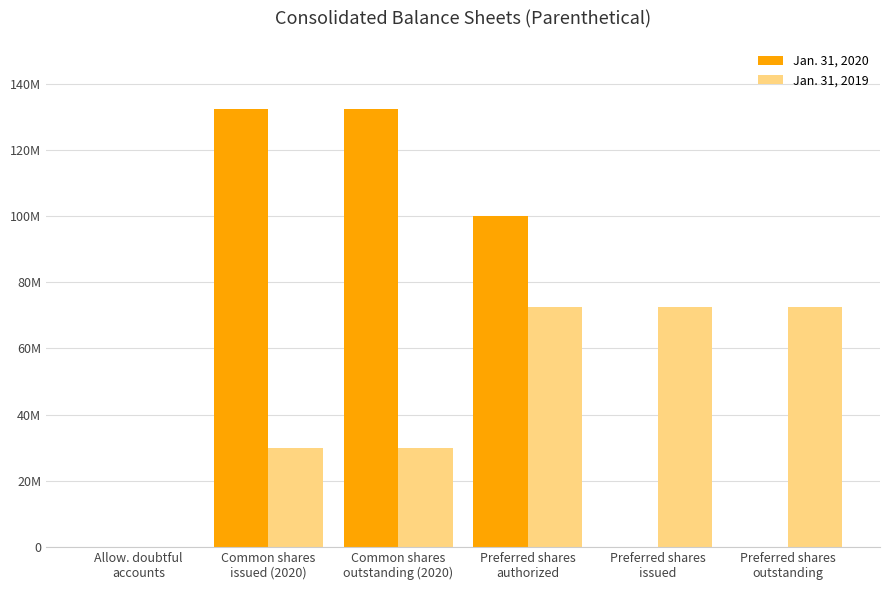

At which category is the sum across all series the highest?

Preferred shares
authorized